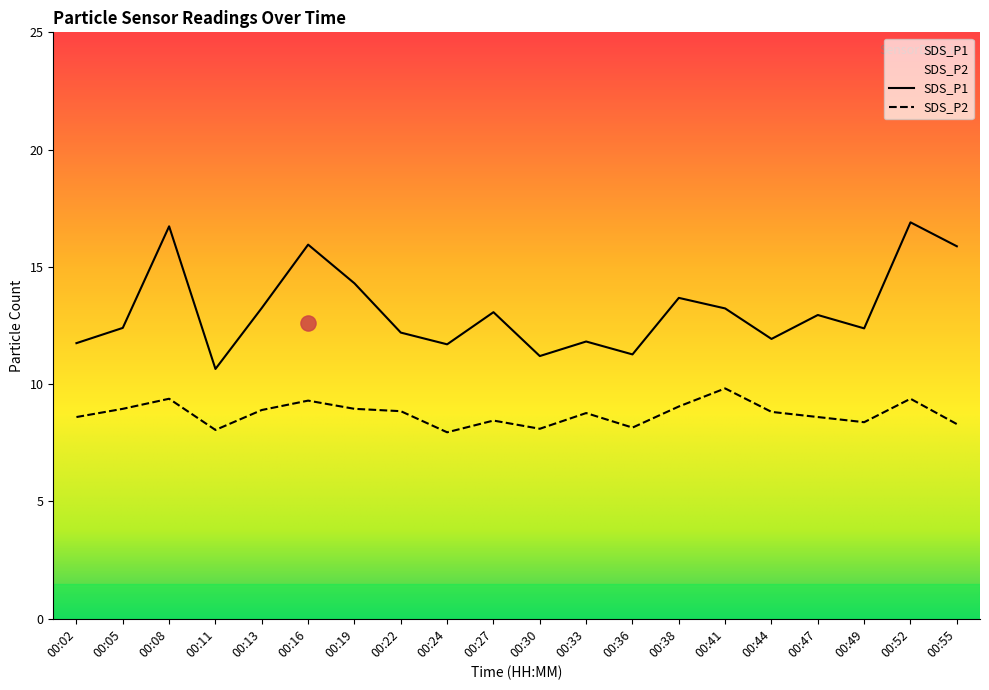

Which series reaches the minimum Y coordinate?

SDS_P2